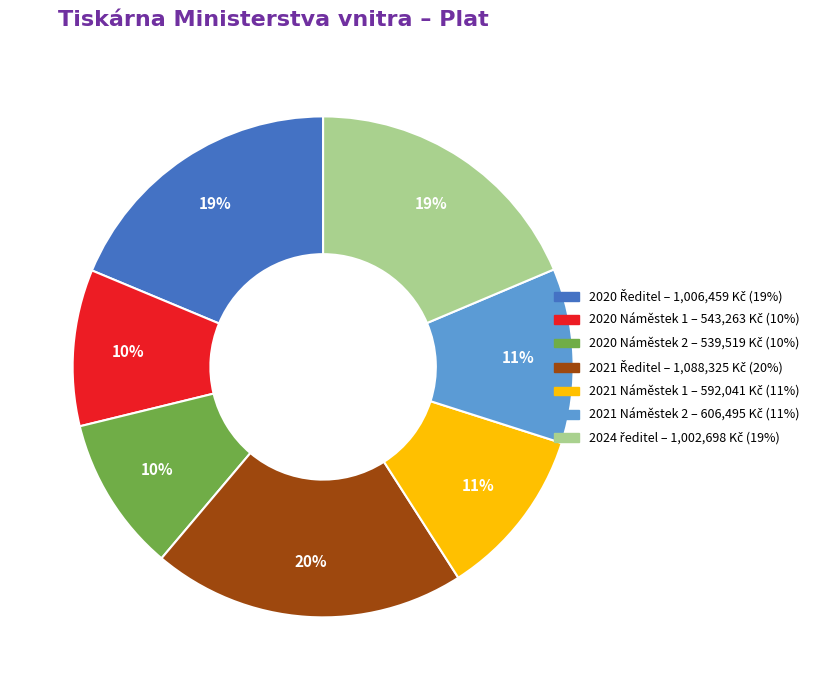

True or false: 2020 Náměstek 1 accounts for 10% of the total.

True